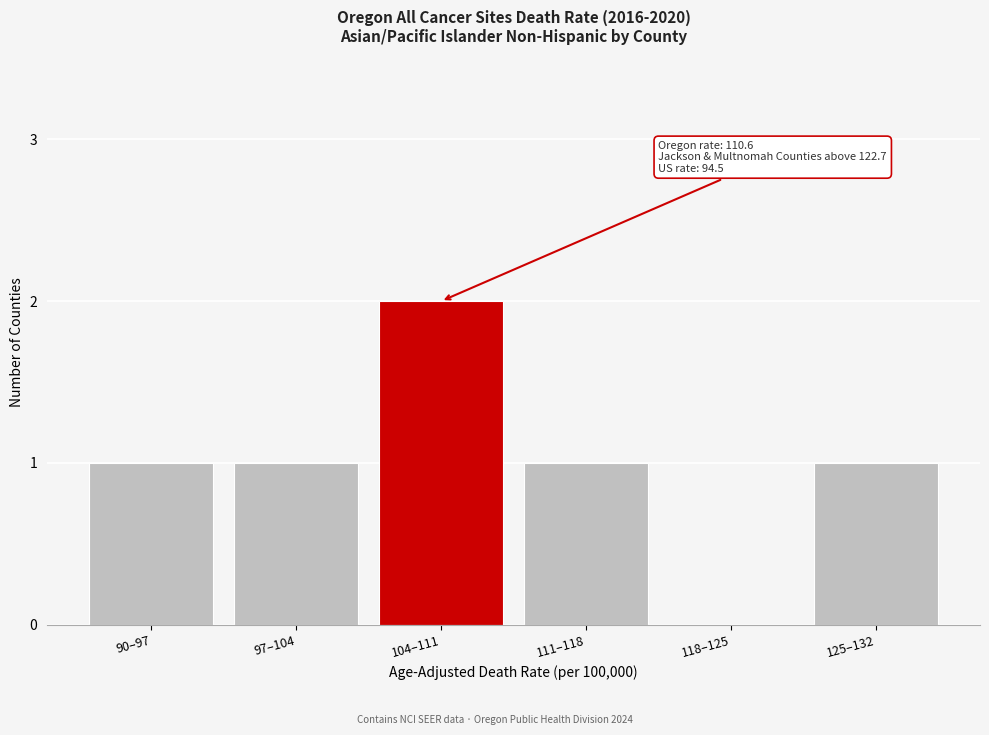

Reading left to right, extract all data points from this chart.

90–97=1	97–104=1	104–111=2	111–118=1	118–125=0	125–132=1